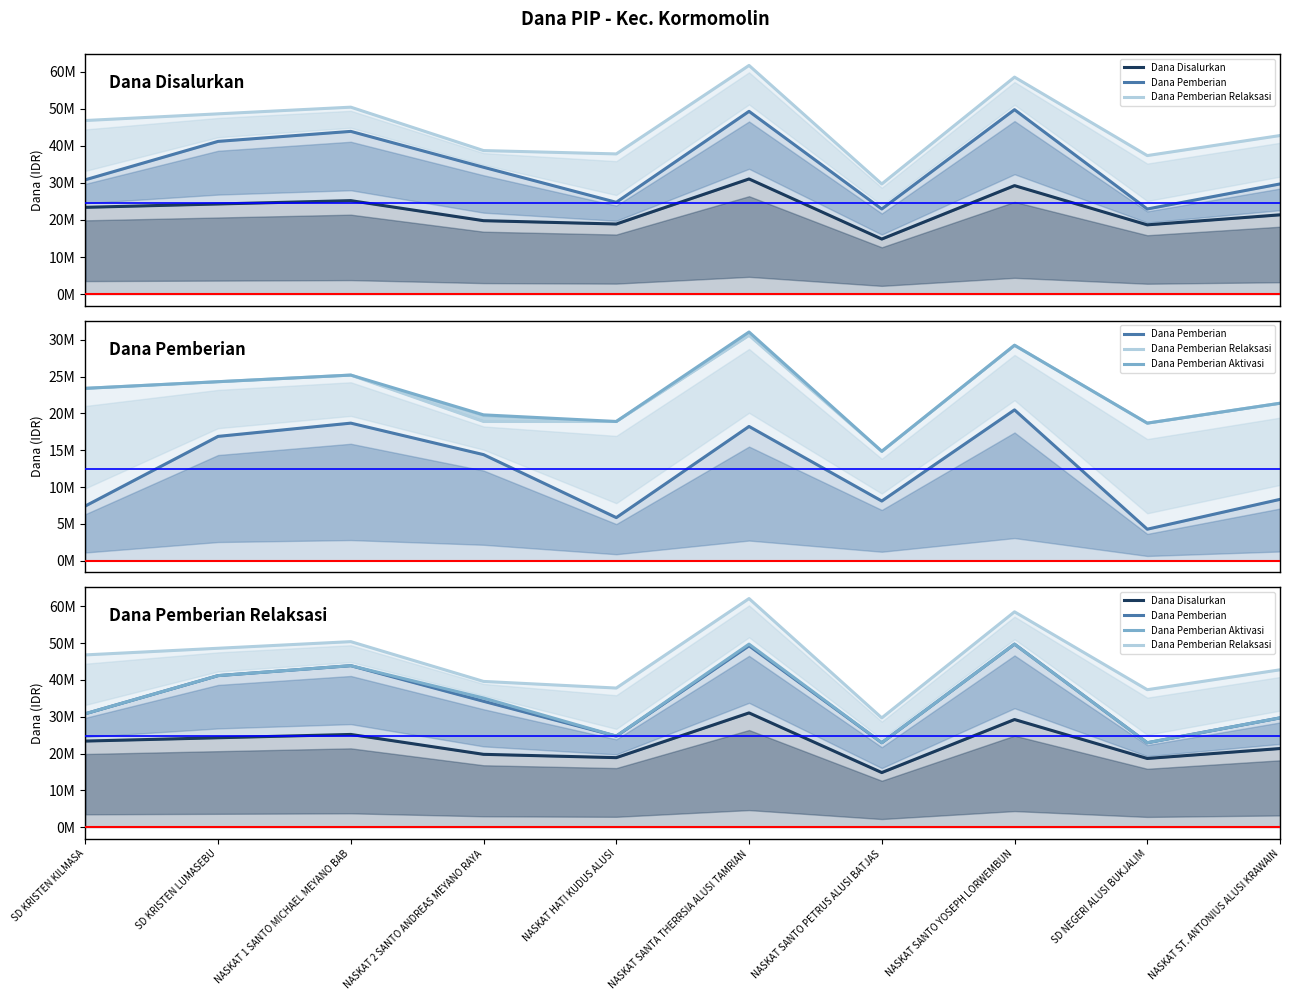

True or false: Dana Pemberian Aktivasi has more than 0 interior local peaks.

True